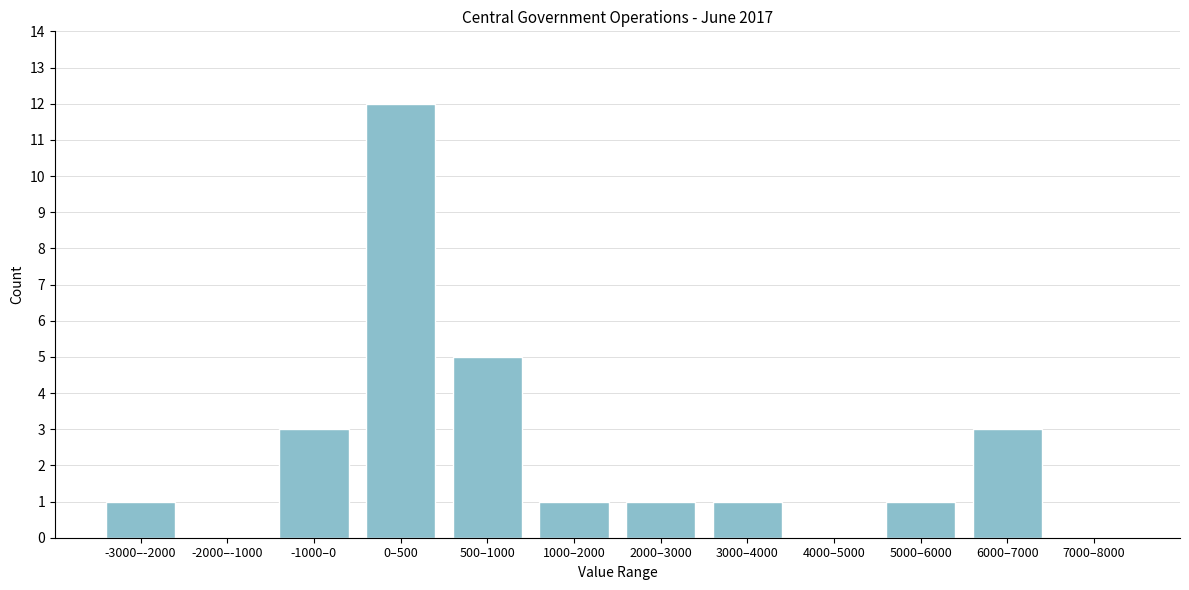

Reading right to left, what are all the values shown in this chart?

7000–8000=0	6000–7000=3	5000–6000=1	4000–5000=0	3000–4000=1	2000–3000=1	1000–2000=1	500–1000=5	0–500=12	-1000–0=3	-2000–-1000=0	-3000–-2000=1